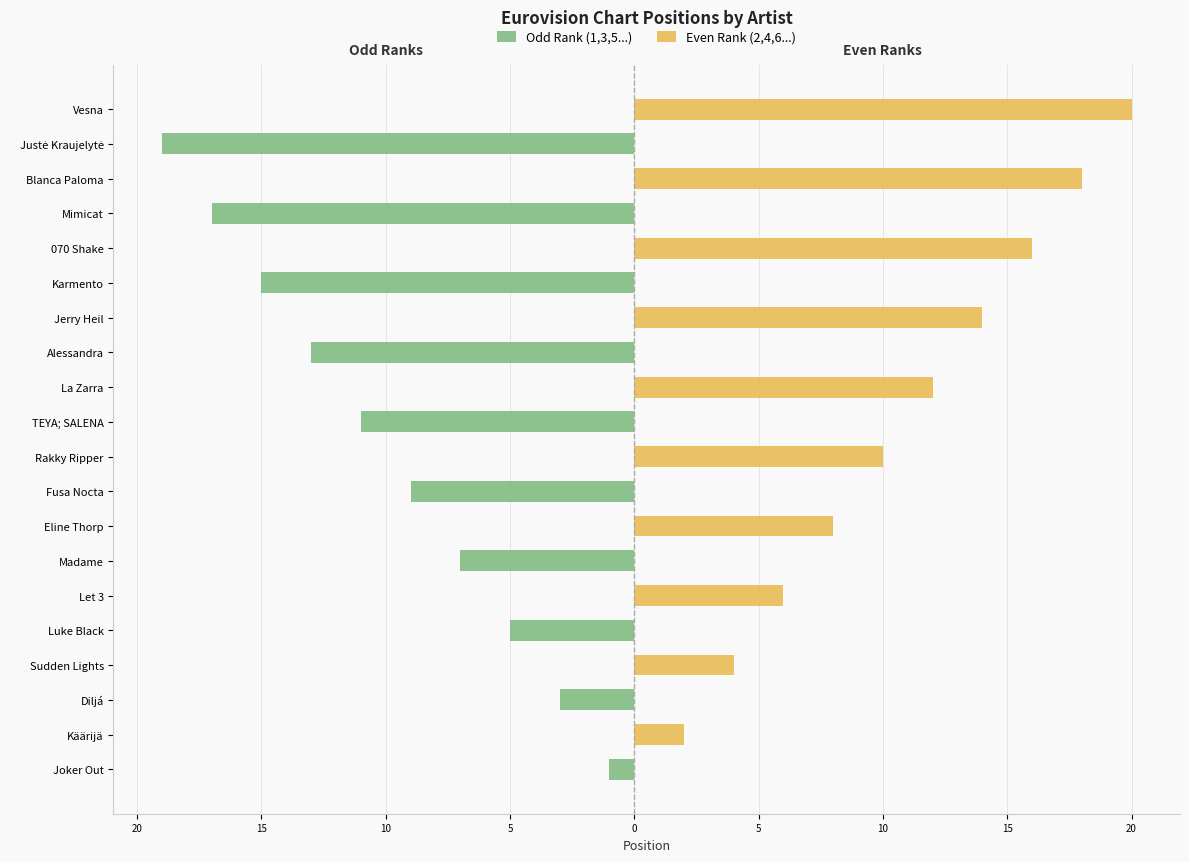

Between Diljá and Blanca Paloma, which series saw the biggest shift?

Even Rank (2,4,6...)